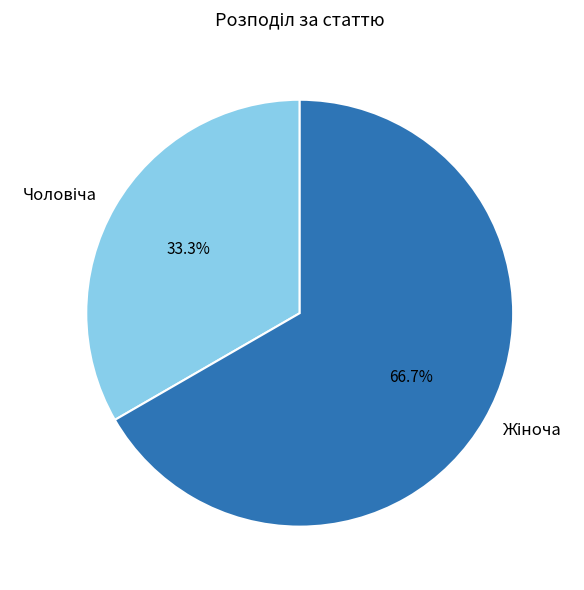

Is there a majority slice in this chart?

Yes